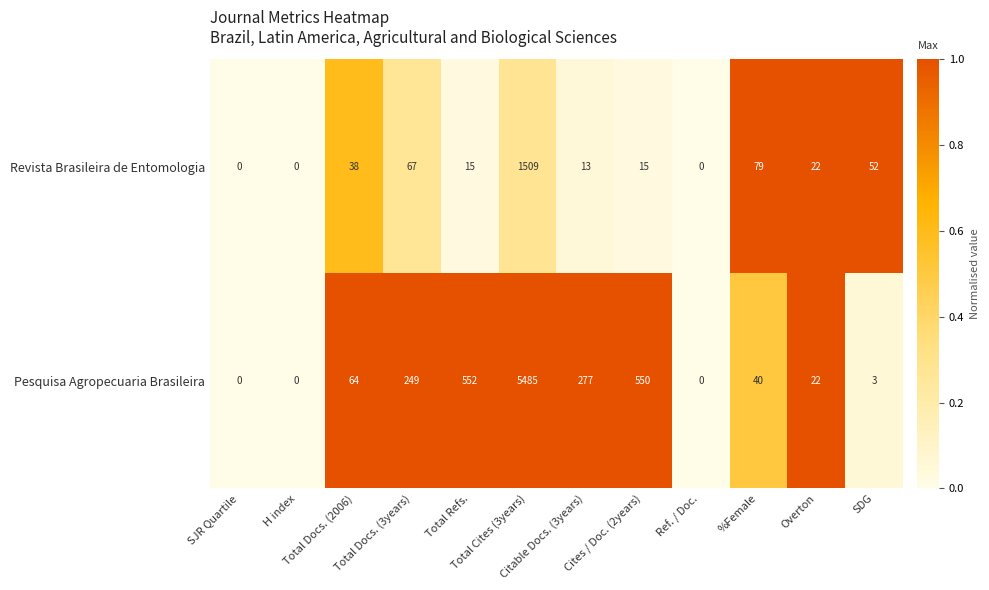

What is the total value across all series at Cites / Doc. (2years)?

565